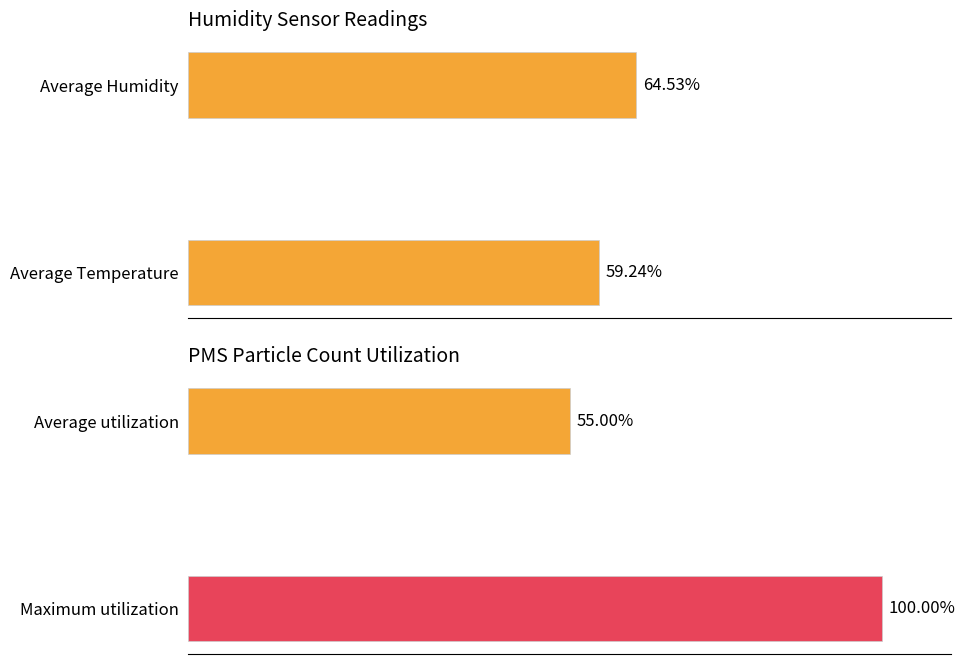

What is the value of the 2nd bar from the left?

59.2